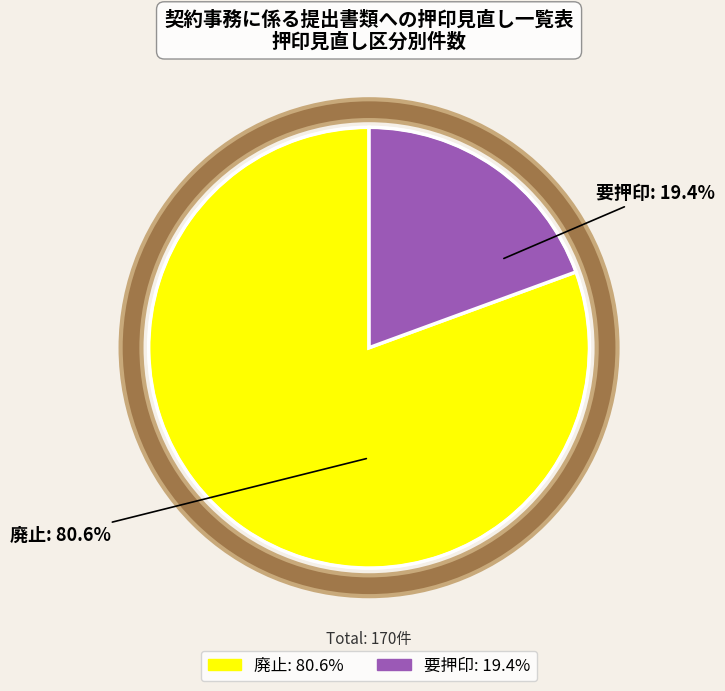

True or false: 要押印 accounts for 4% of the total.

False